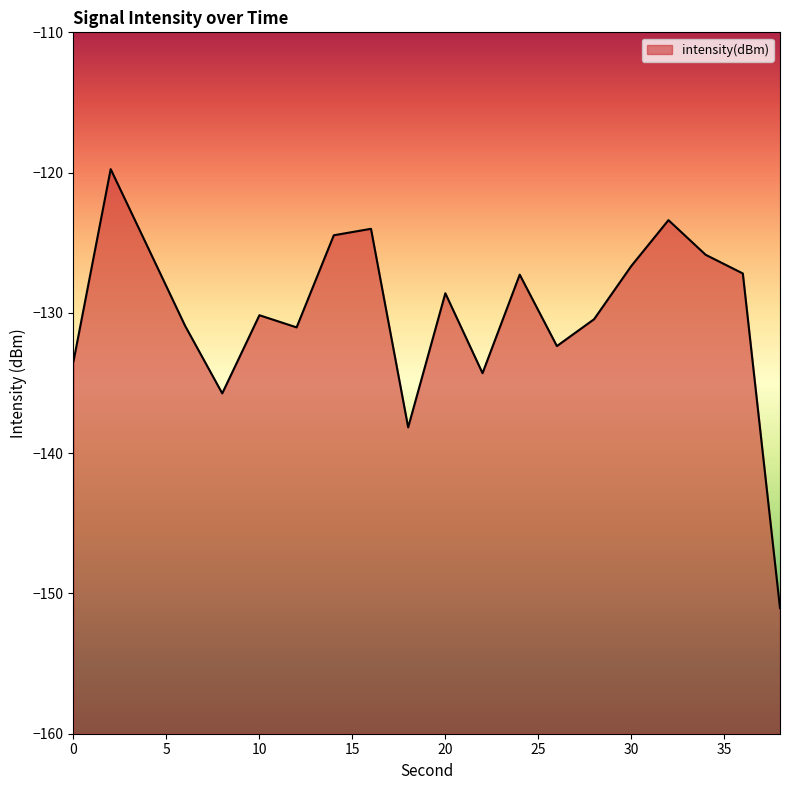

What is the sum of the values at 16 and 30?

-250.7